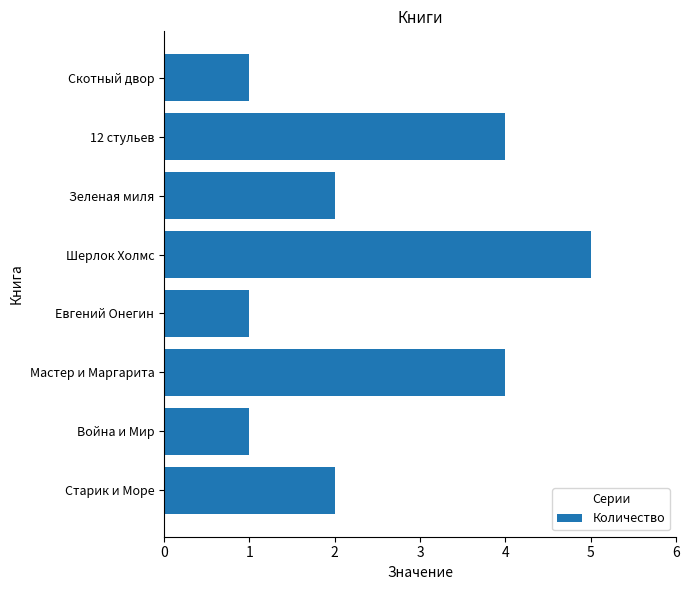

Which category has the highest value across all series?

Шерлок Холмс